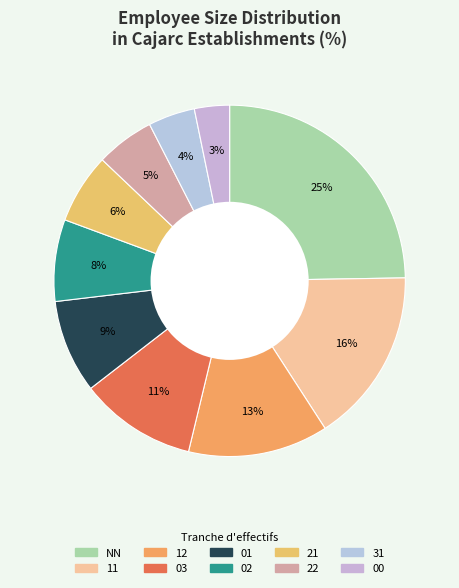

What portion of the pie excludes 22?

94.6%